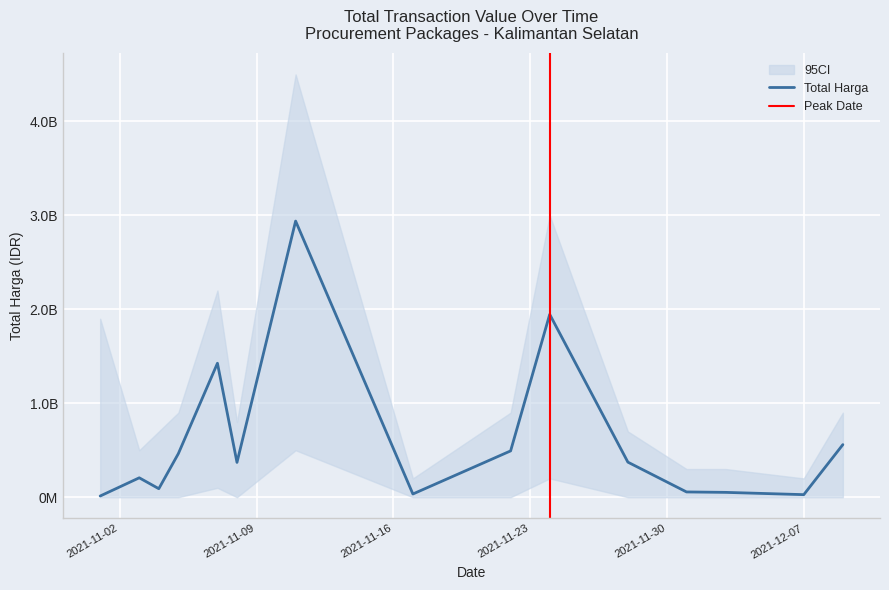

The value at 2021-11-05 is 464002100. True or false?

True